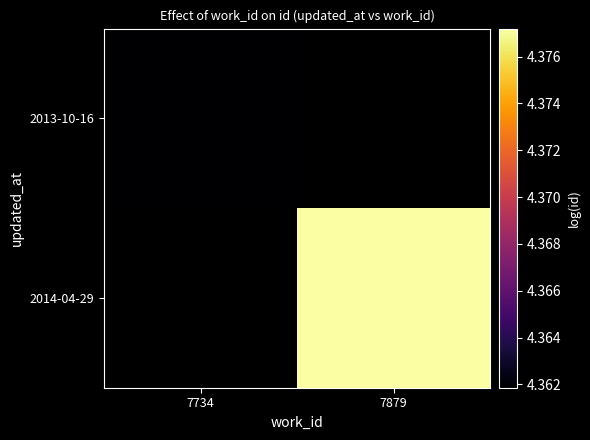

At 7734, list the series in order from smallest to largest.

2013-10-16, 2014-04-29